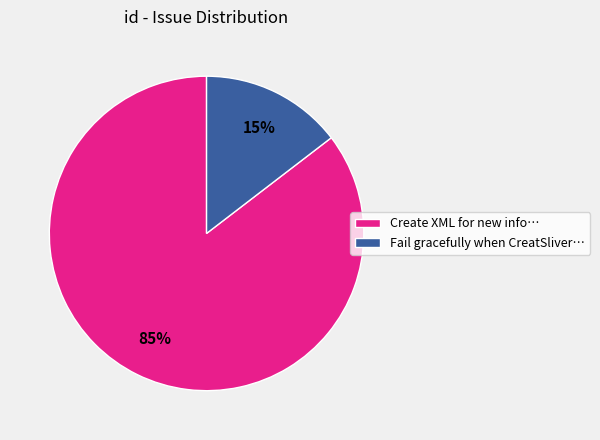

What is the majority slice?

Create XML for new info…